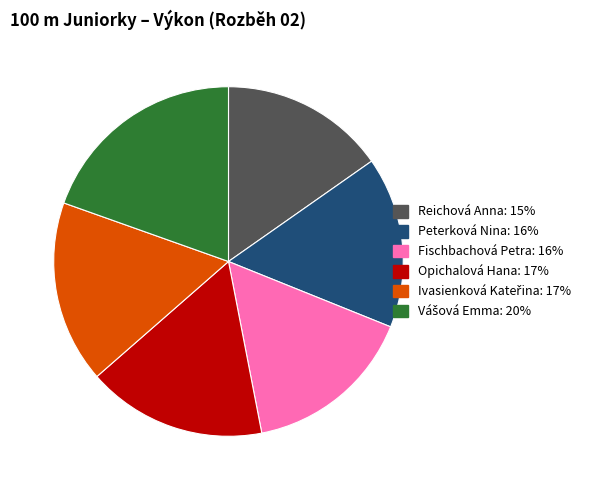

Is the sum of Opichalová Hana and Peterková Nina greater than half?

No